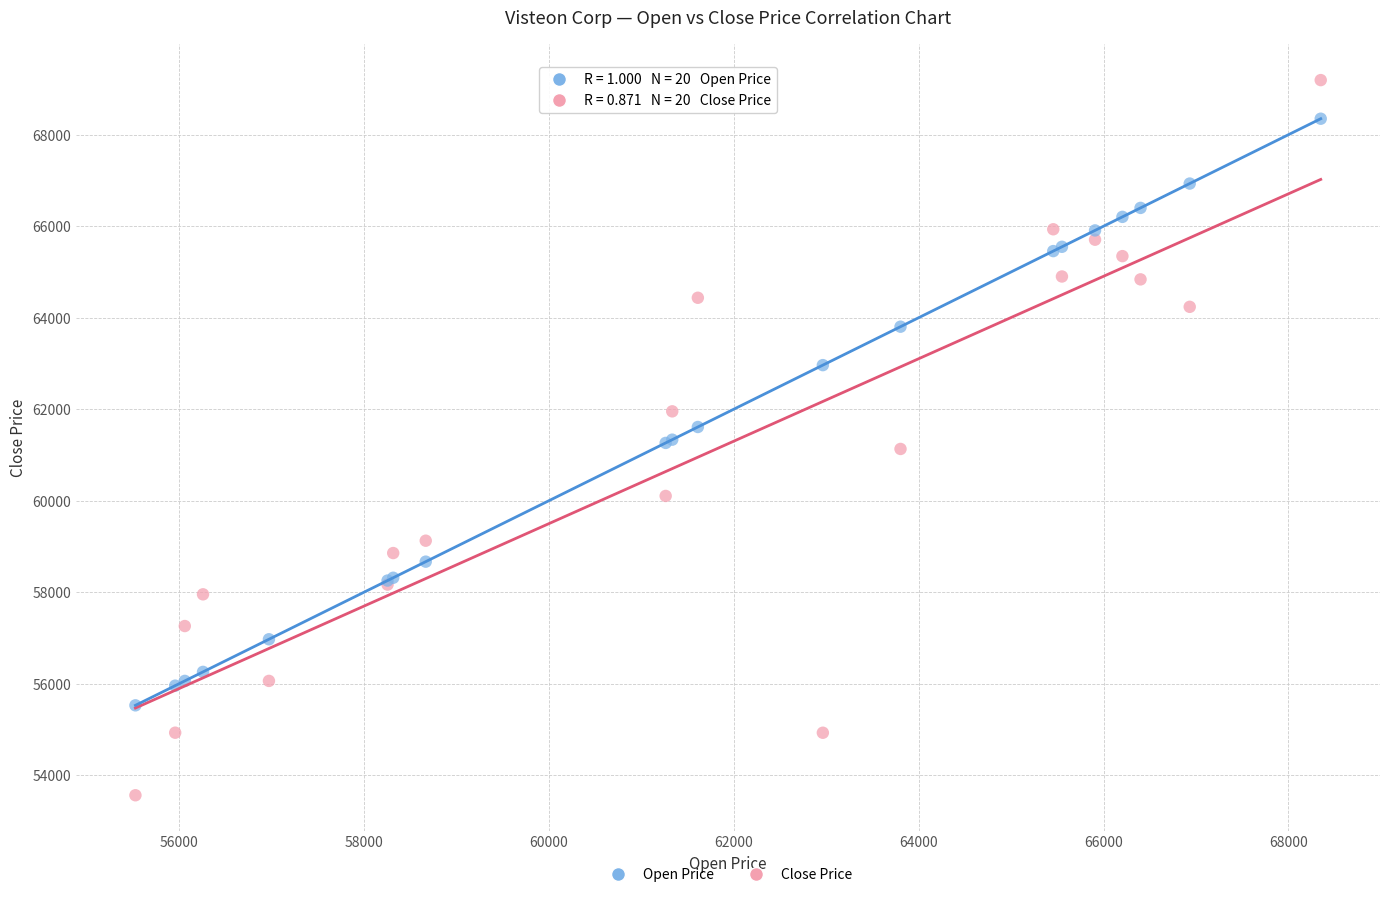

Which series has the widest spread of Y values?

Close Price